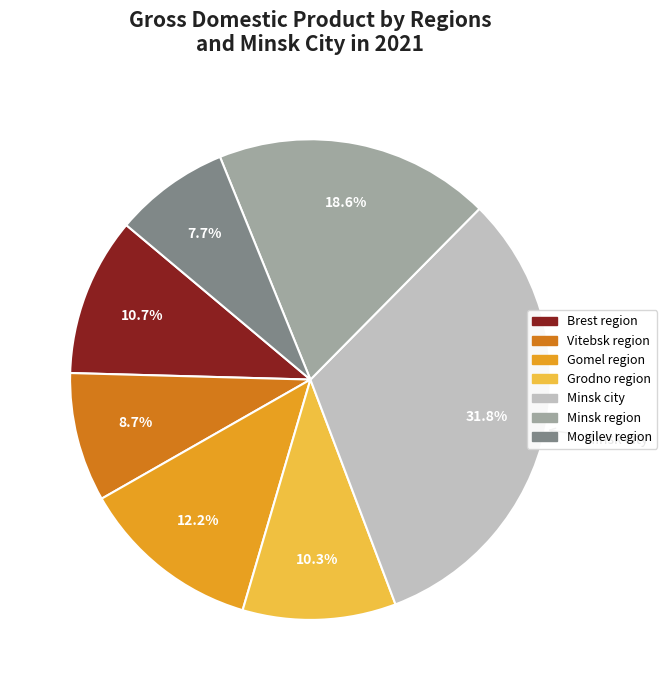

Is there any slice that represents more than half of the pie?

No